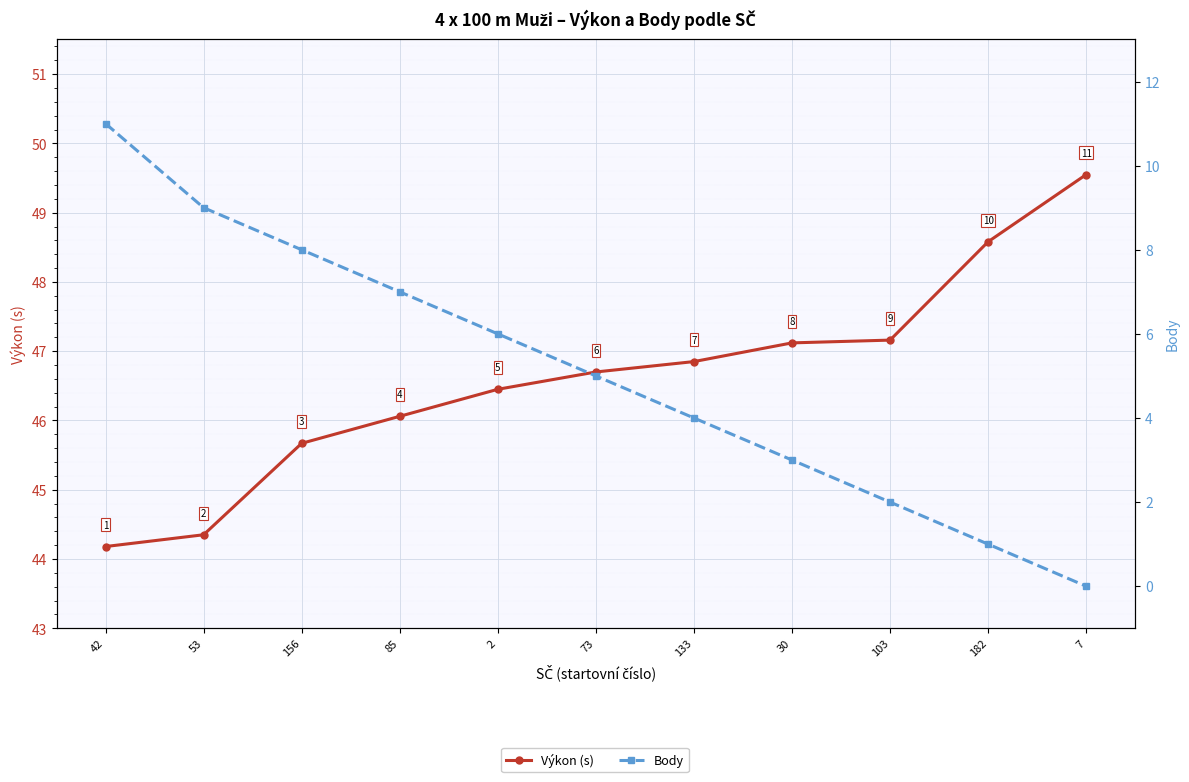

At which label is Body closest to 5?

73